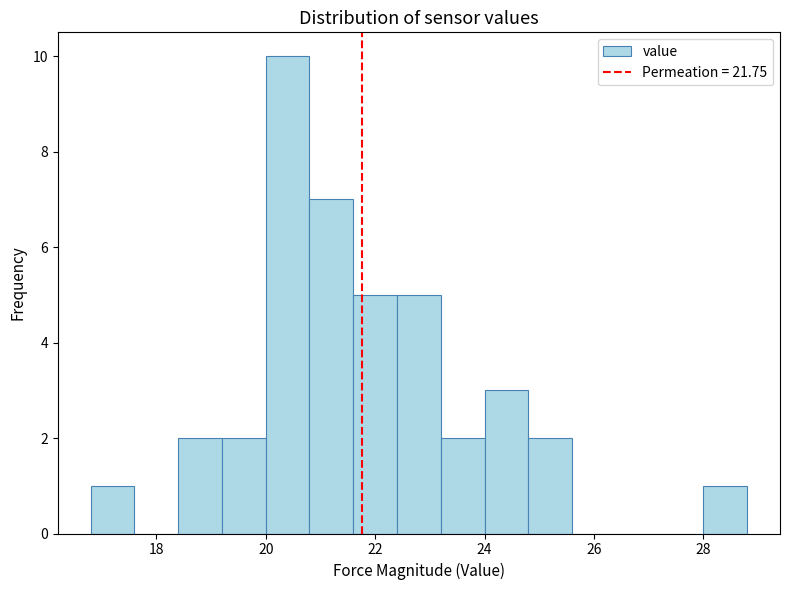

Reading left to right, transcribe this chart: for each bar, give the range it covers on the x-axis and its height. The values are not printed on the chart, so give them approximately, as read against the axis.

16.8 to 17.6: 1
17.6 to 18.4: 0
18.4 to 19.2: 2
19.2 to 20.0: 2
20.0 to 20.8: 10
20.8 to 21.6: 7
21.6 to 22.4: 5
22.4 to 23.2: 5
23.2 to 24.0: 2
24.0 to 24.8: 3
24.8 to 25.6: 2
25.6 to 26.4: 0
26.4 to 27.2: 0
27.2 to 28.0: 0
28.0 to 28.8: 1